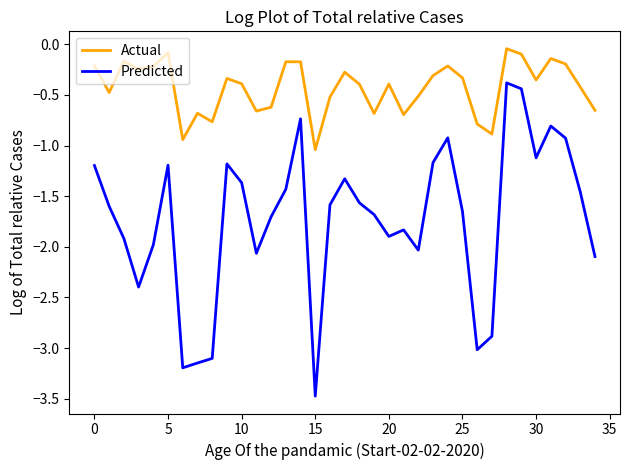

Which series has the largest total across all categories?

Actual